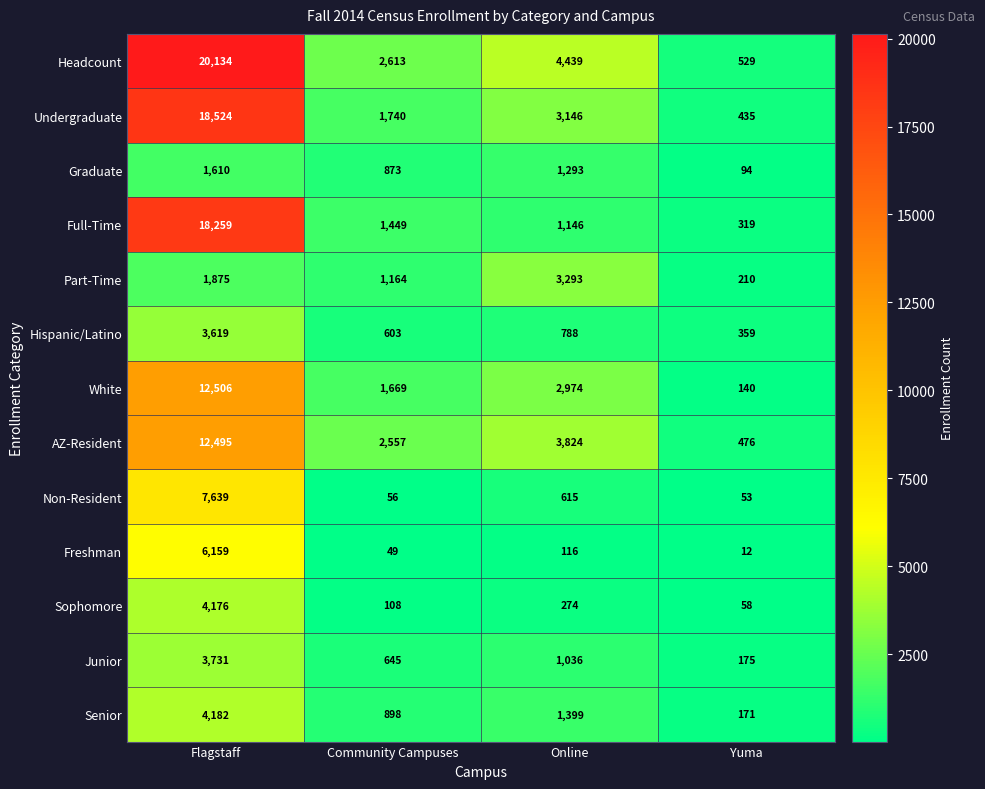

What is the smallest value displayed?

12